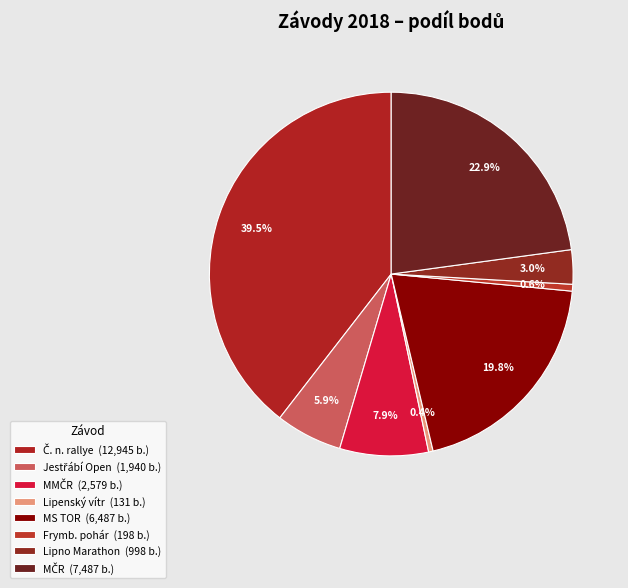

Count the number of slices in the pie.

8